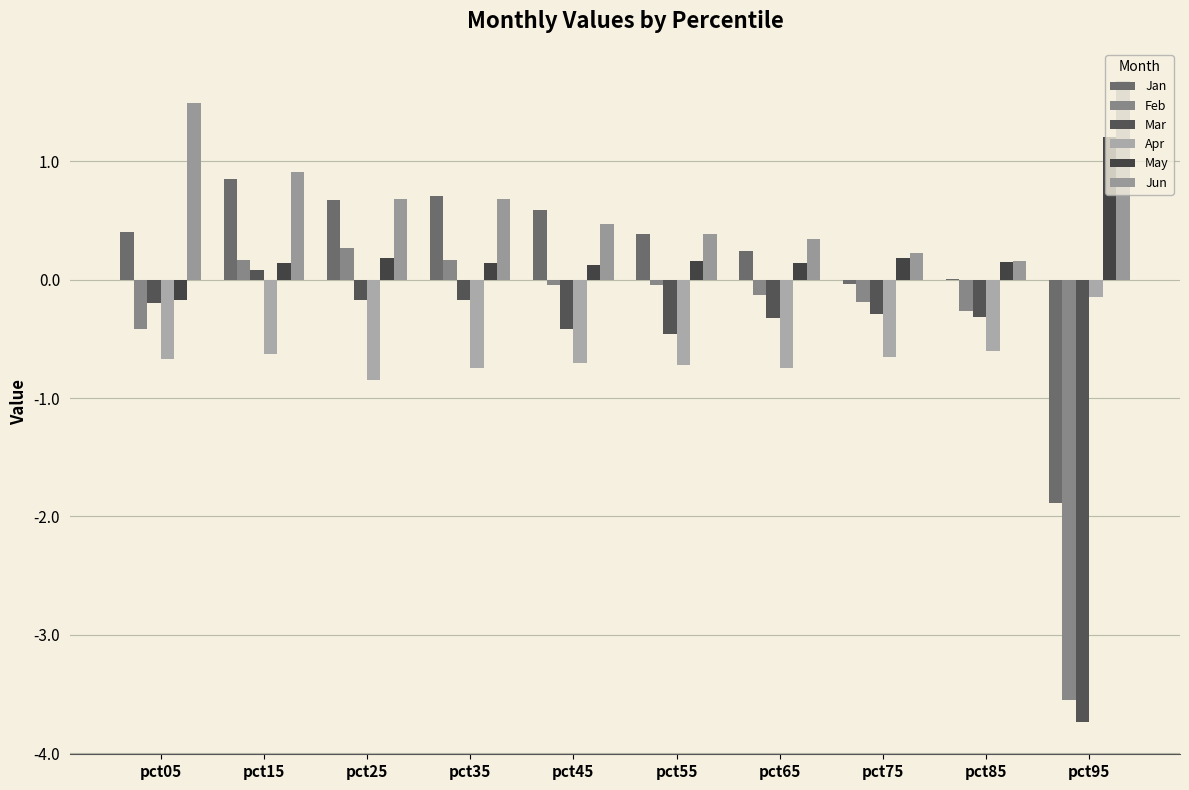

Are the bars grouped side by side (vs. stacked)?

Yes